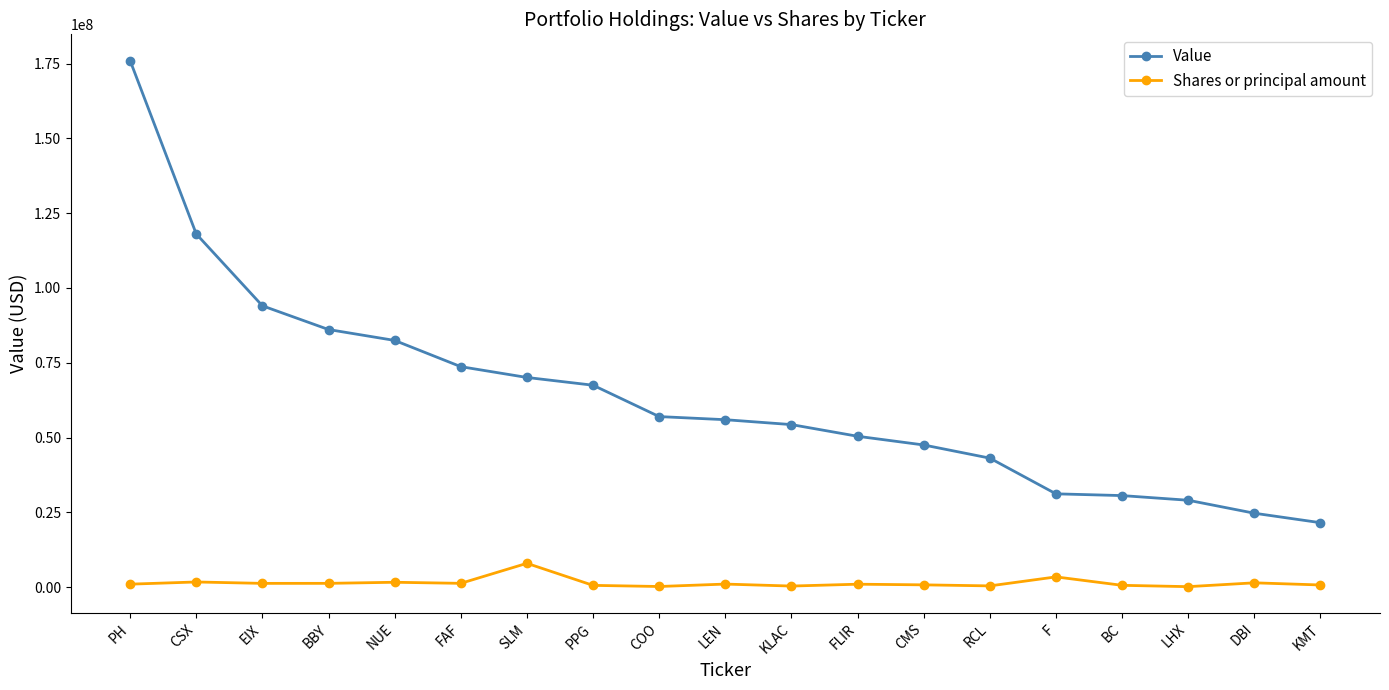

List the series in order of their peak value, lowest first.

Shares or principal amount, Value